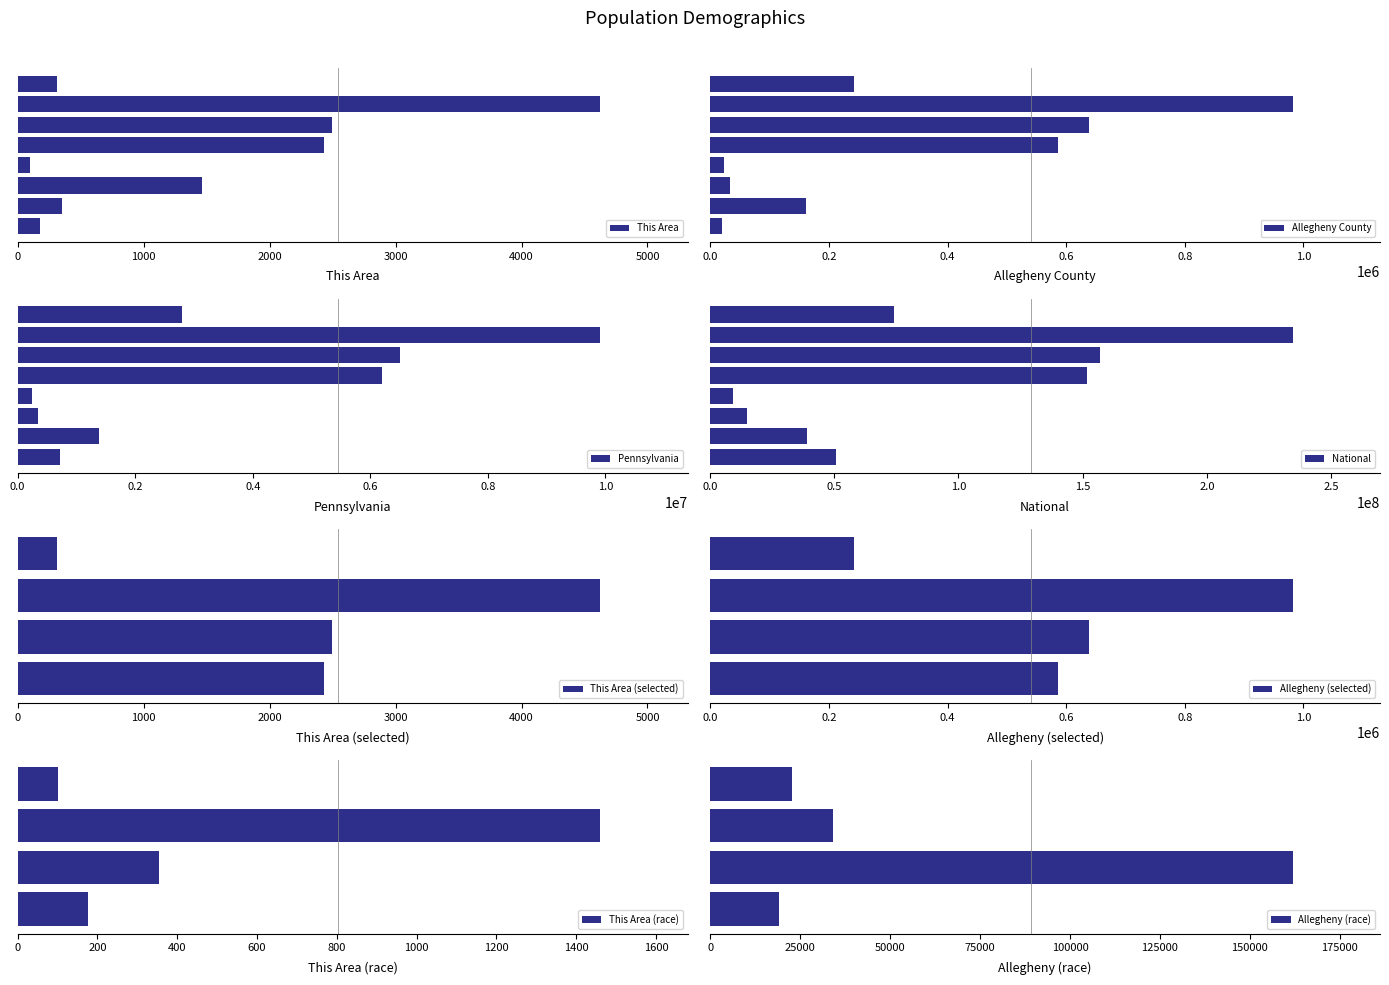

How many data points does each series have?

8